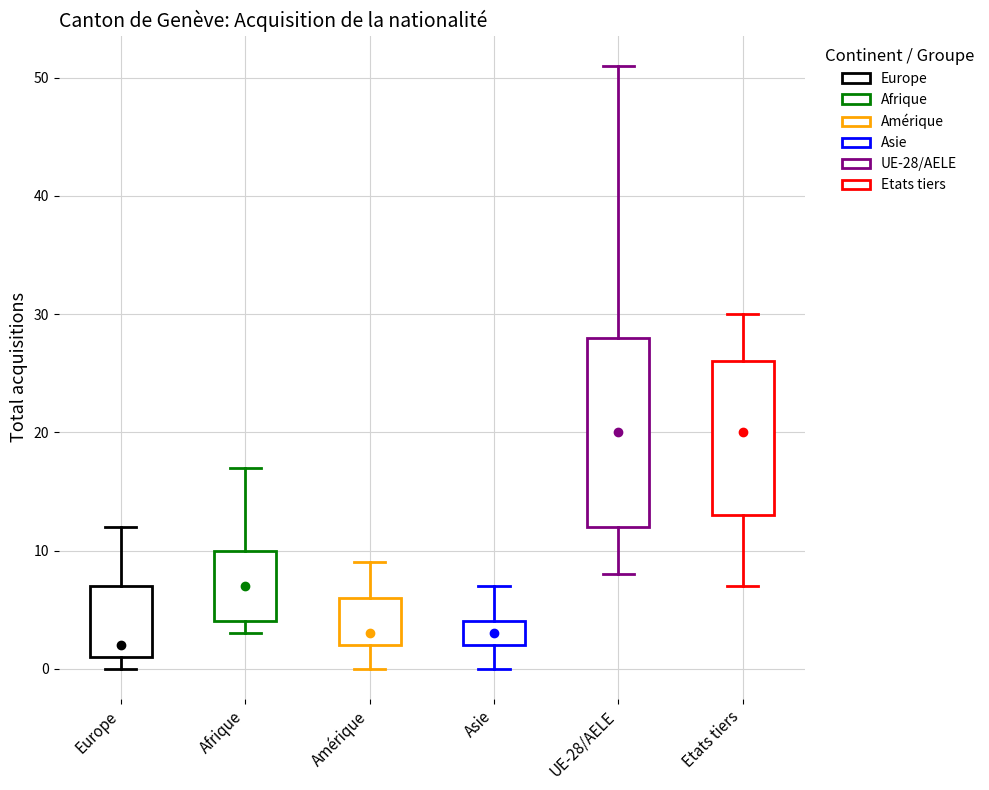

Which box has the lowest median line?

Europe